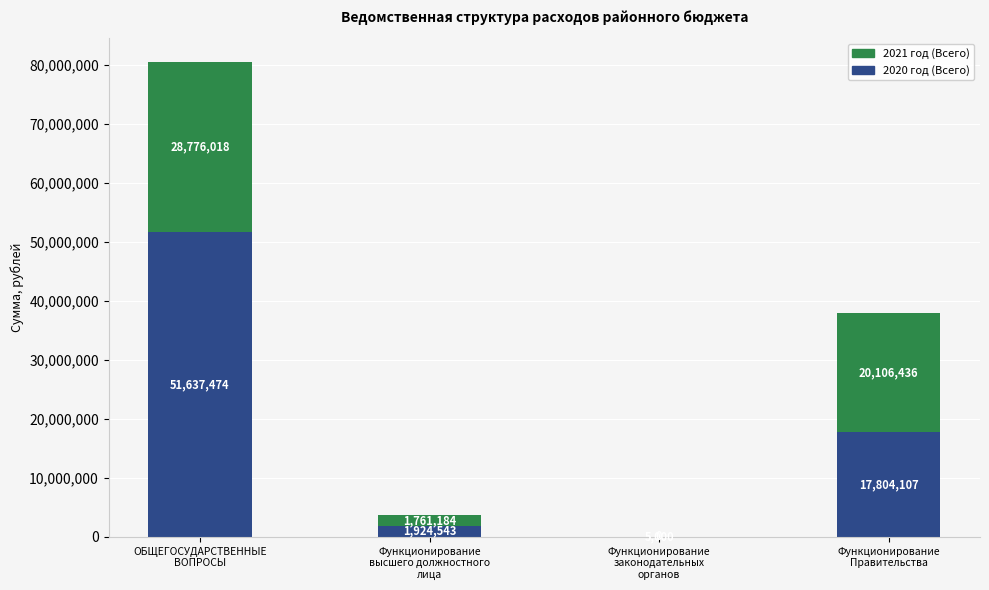

What is the maximum value for 2020 год (Всего)?

51637473.9